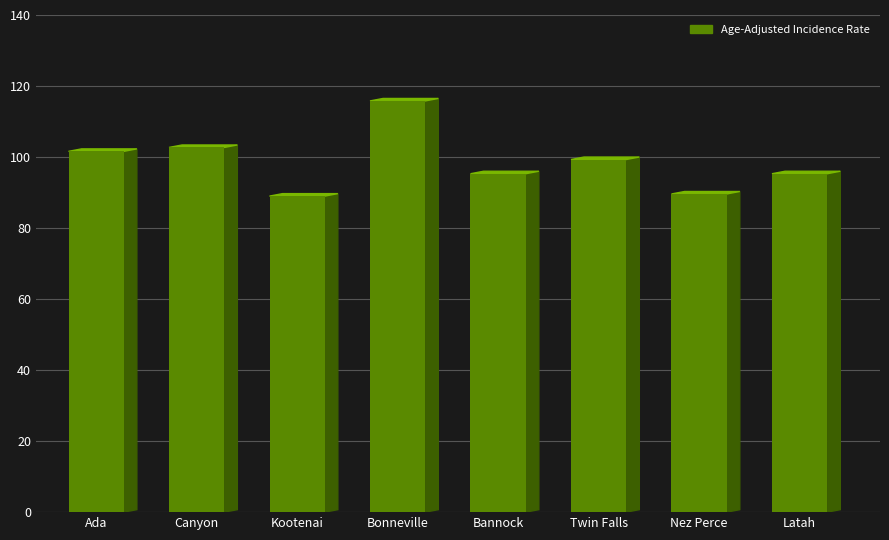

List the labels in order of value, largest first.

Bonneville, Canyon, Ada, Twin Falls, Bannock, Latah, Nez Perce, Kootenai